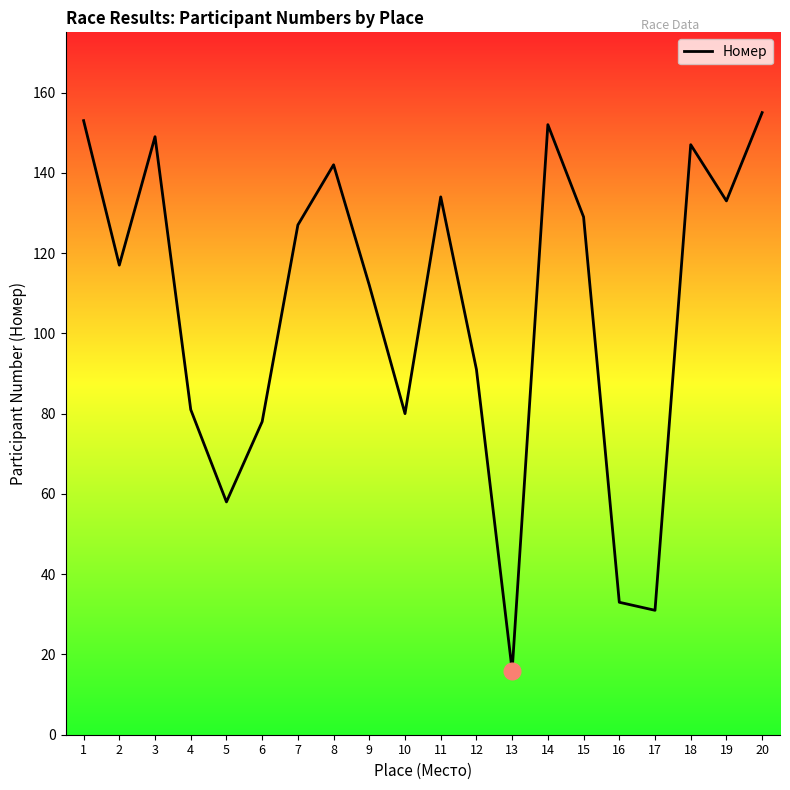

At which label does the data first exceed 127?

1